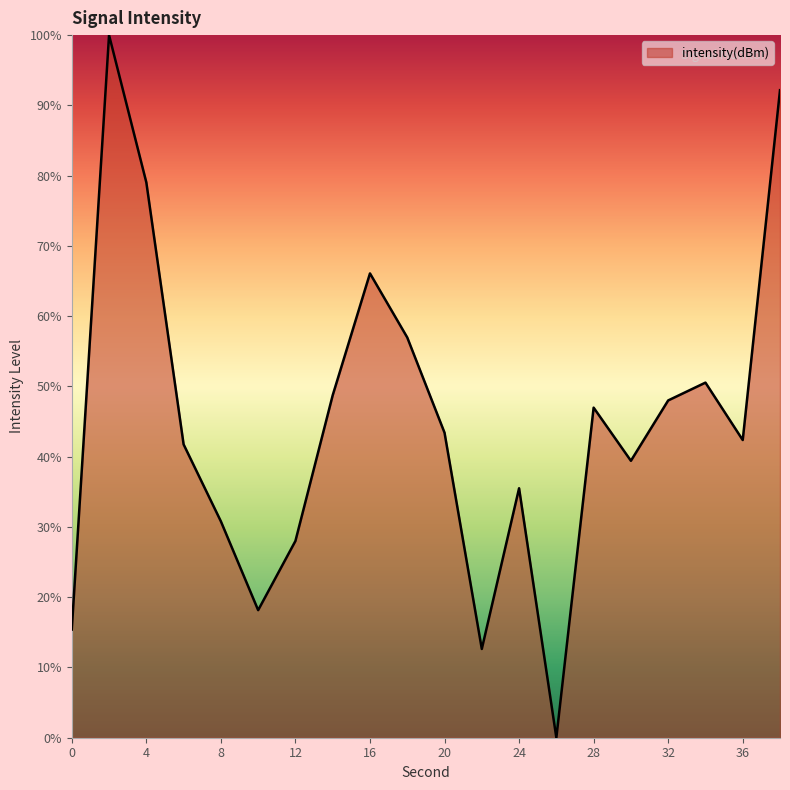

What is the average value?

44.8